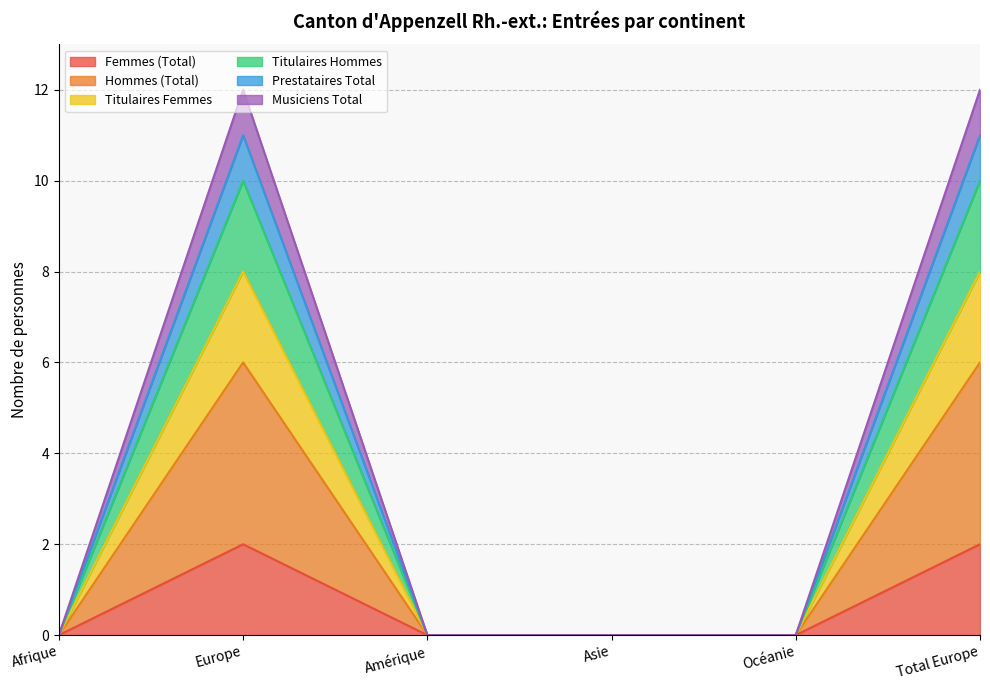

True or false: Hommes (Total) and Titulaires Hommes intersect in this chart.

False